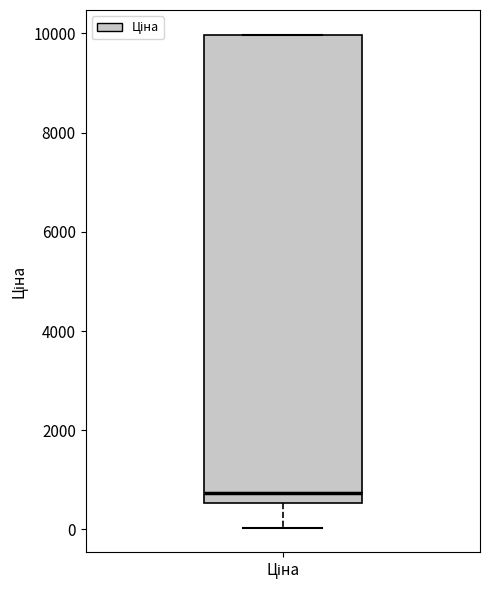

Where does the median line of the box for Ціна sit on the y-axis? The values are not printed on the chart, so give them approximately, as read against the axis.

800